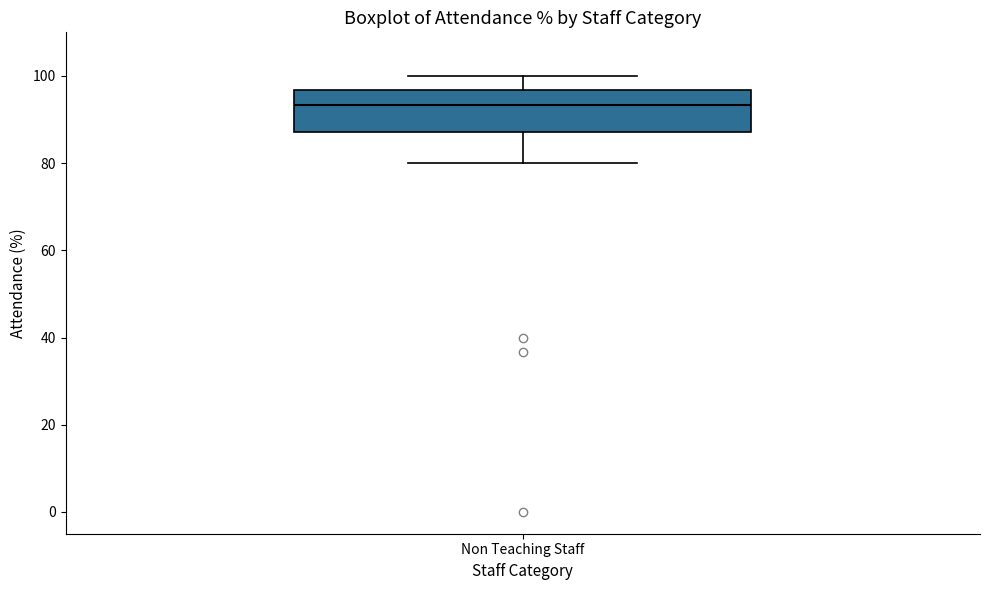

Where does the lower whisker of the box for Non Teaching Staff end on the y-axis? The values are not printed on the chart, so give them approximately, as read against the axis.

80